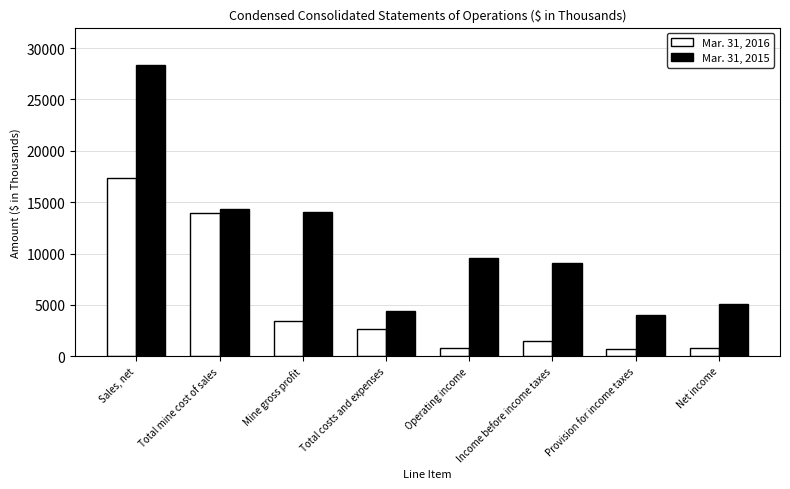

What is the difference between the second highest and minimum values in the Mar. 31, 2016 series?

13268